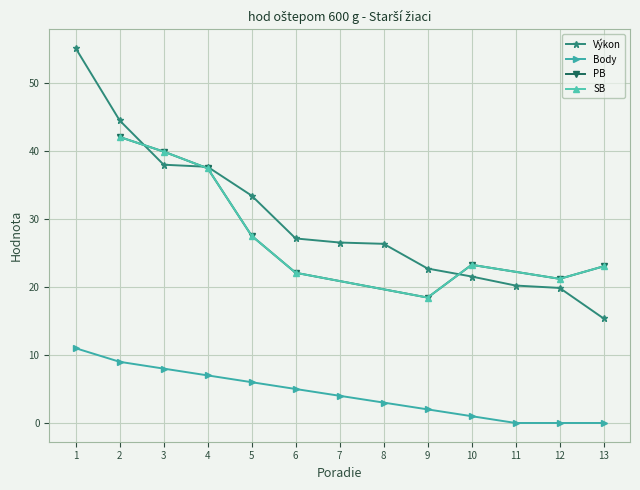

Between 1 and 13, which series saw the biggest shift?

Výkon